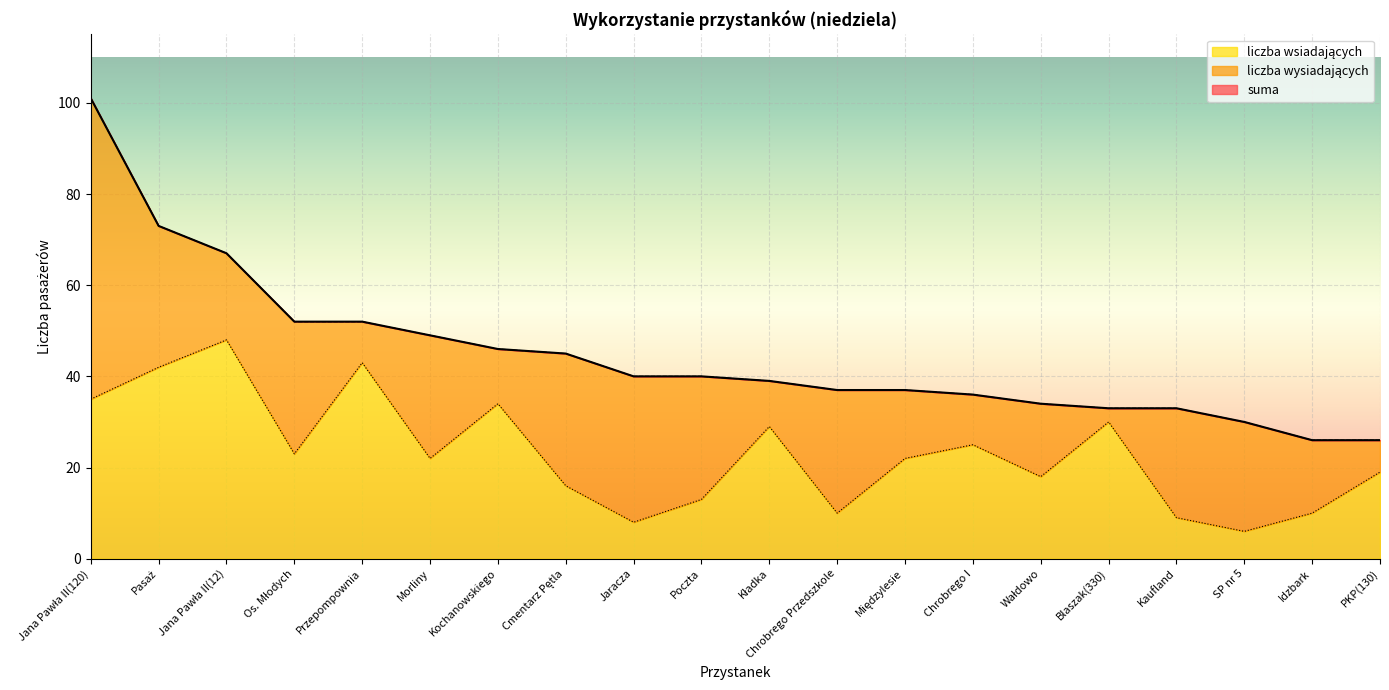

What is the label of the 6th point from the left?

Morliny